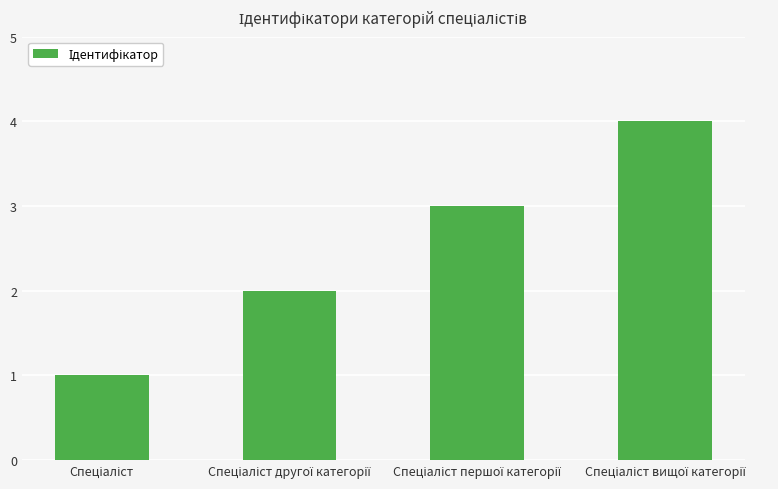

What is the difference between the maximum and minimum values?

3